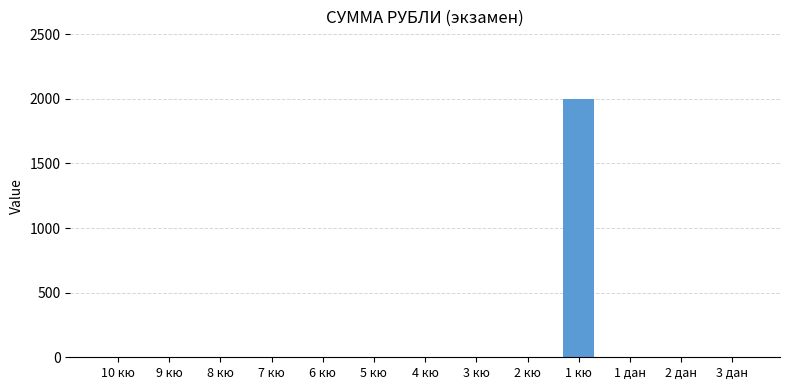

Reading left to right, transcribe all the data shown in this chart.

10 кю=0	9 кю=0	8 кю=0	7 кю=0	6 кю=0	5 кю=0	4 кю=0	3 кю=0	2 кю=0	1 кю=2000	1 дан=0	2 дан=0	3 дан=0